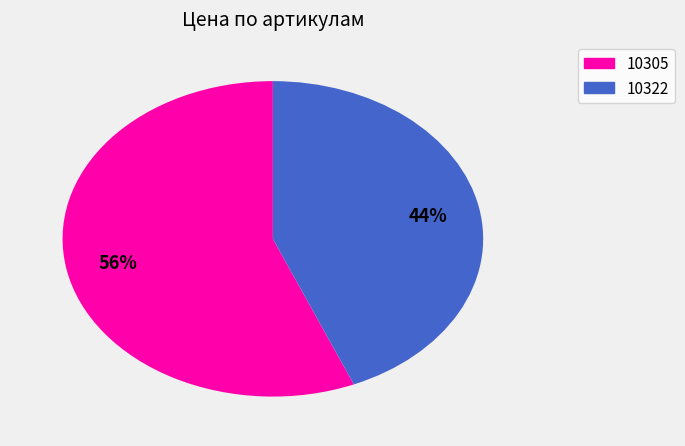

What is the largest slice in the pie chart?

10305